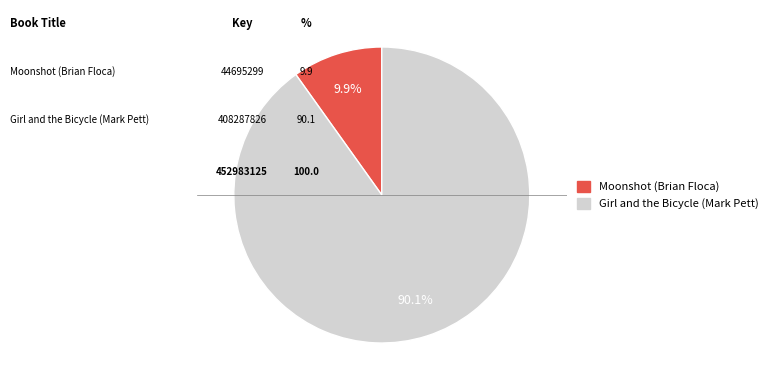

Is it true that Moonshot (Brian Floca) is 10% of the pie?

True